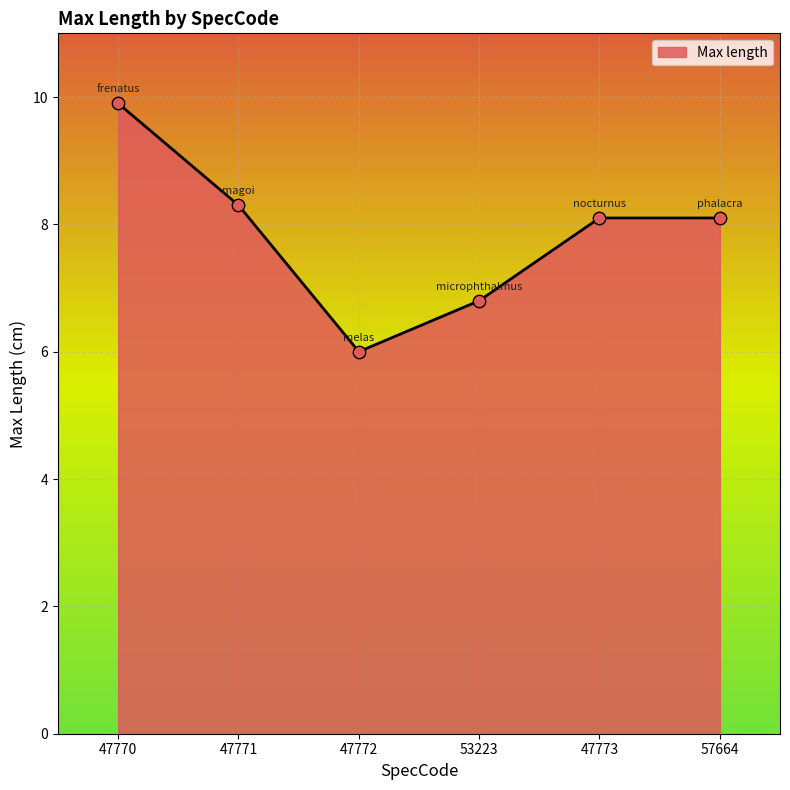

Approximately how many times larger is the value at 47772 compared to 47770?

0.6